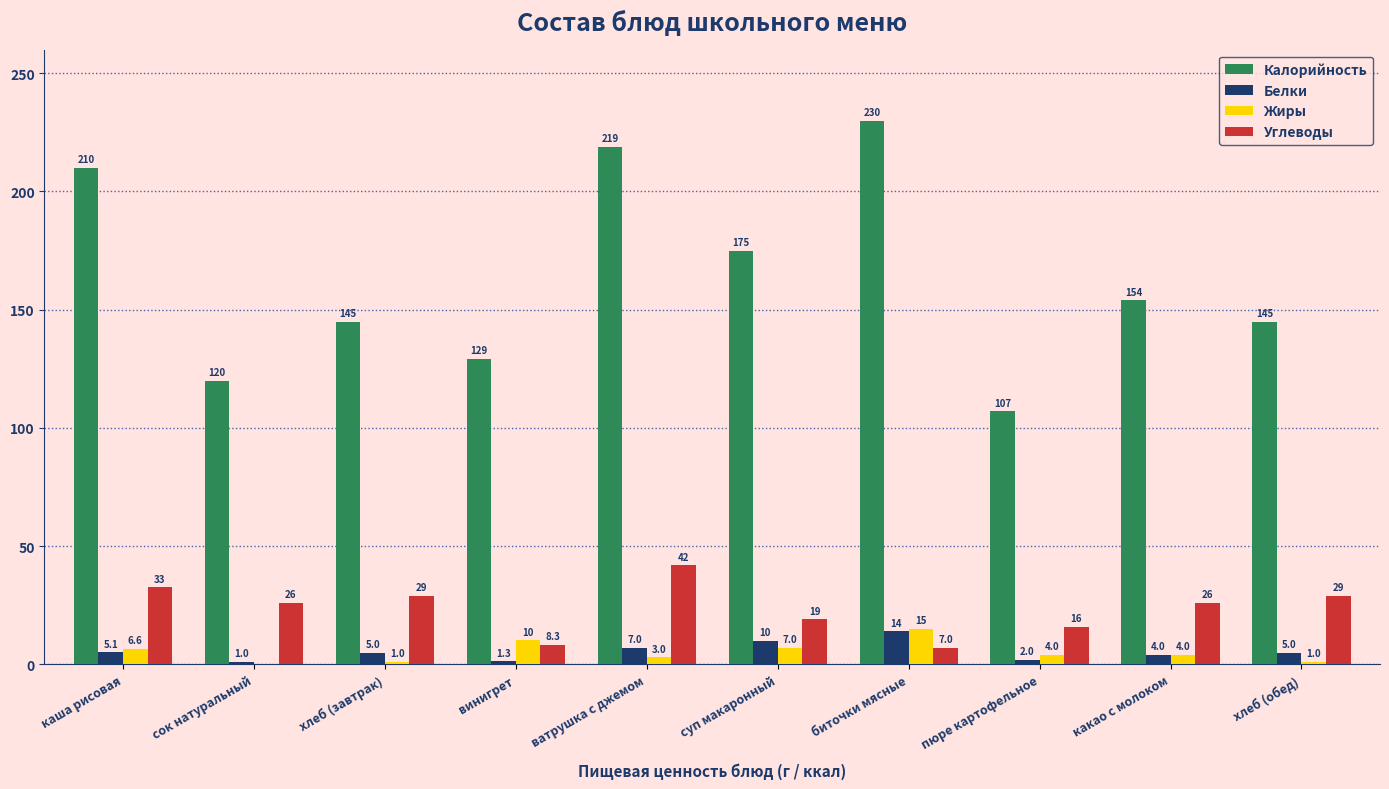

Where does the Калорийность series first go above 154?

каша рисовая